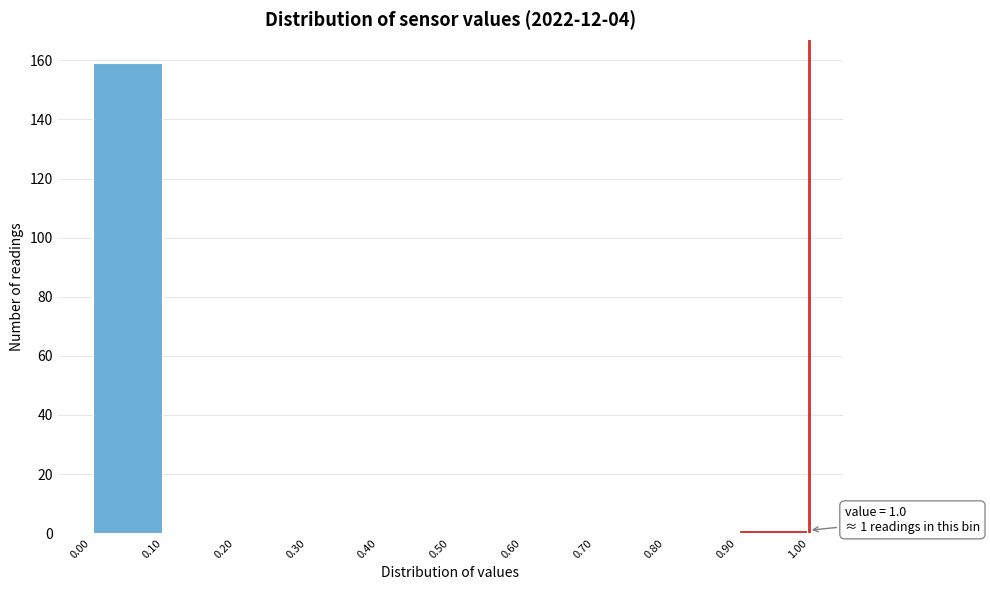

Over which range of the x-axis is the bar tallest?

0.00 to 0.10